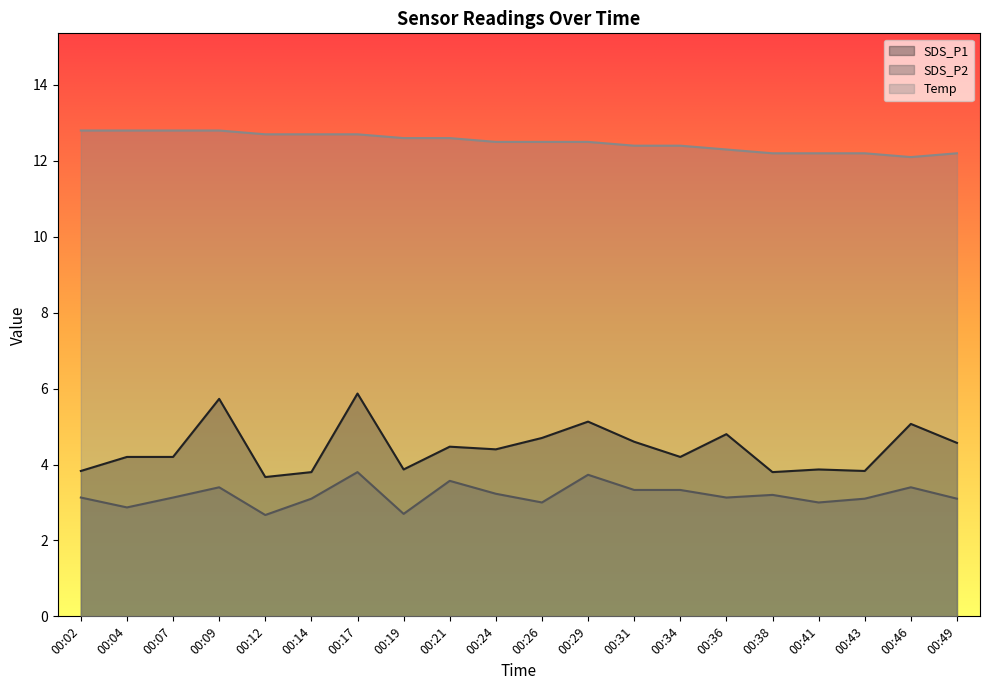

What is the difference between the maximum and second lowest values in the Temp series?

0.6